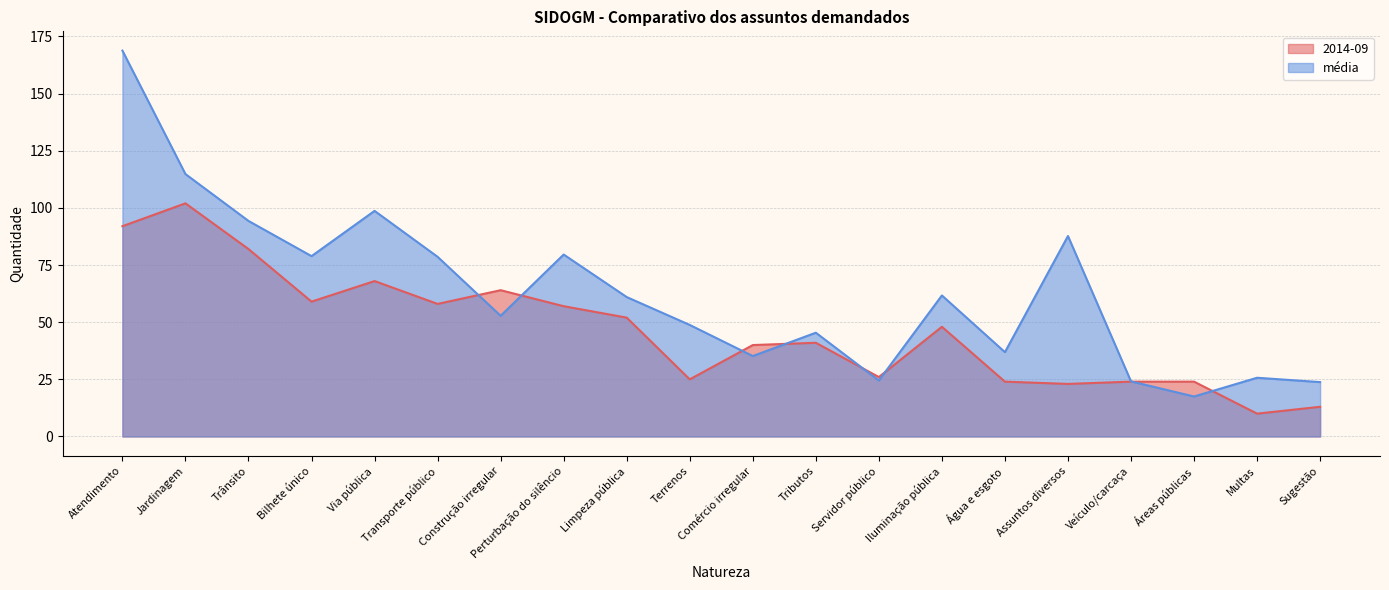

List the series in order of their overall mean, lowest first.

2014-09, média